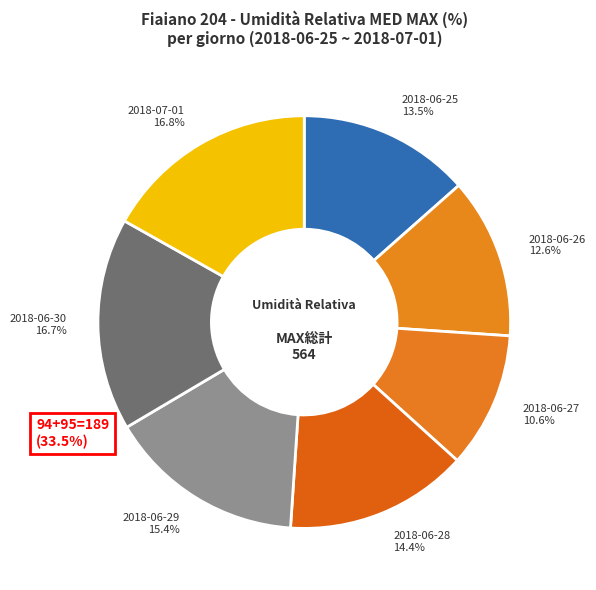

True or false: 2018-06-28 accounts for 14% of the total.

True